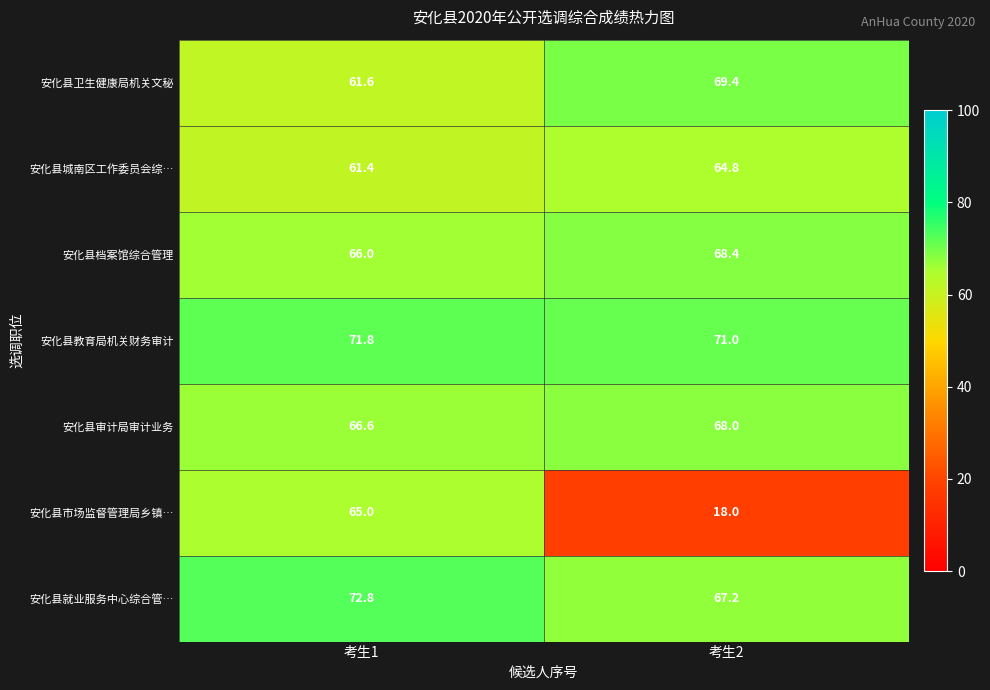

What is the sum of all 安化县就业服务中心综合管… values?

140.0